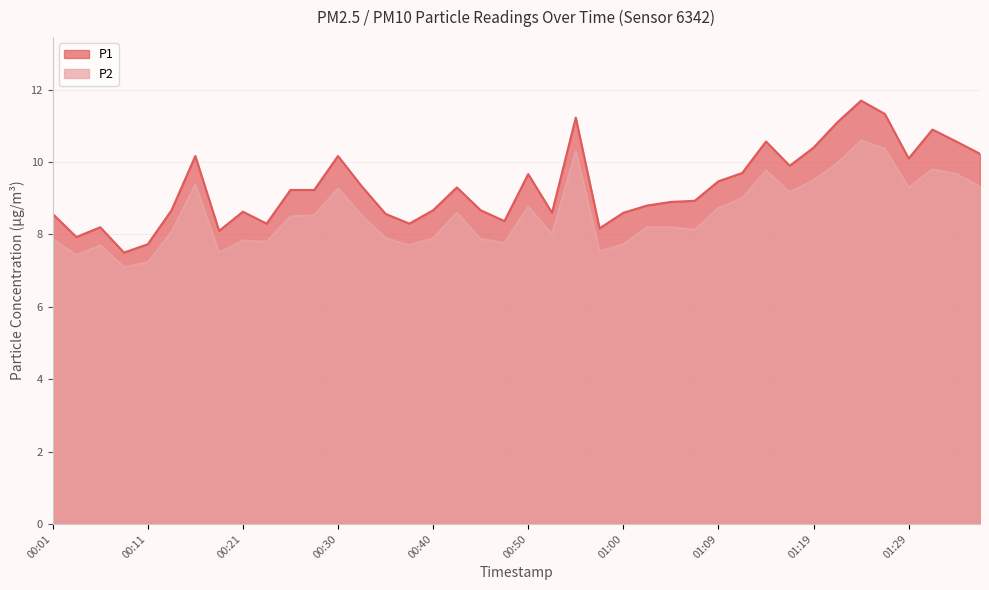

Which series has the largest range (max minus min)?

P1